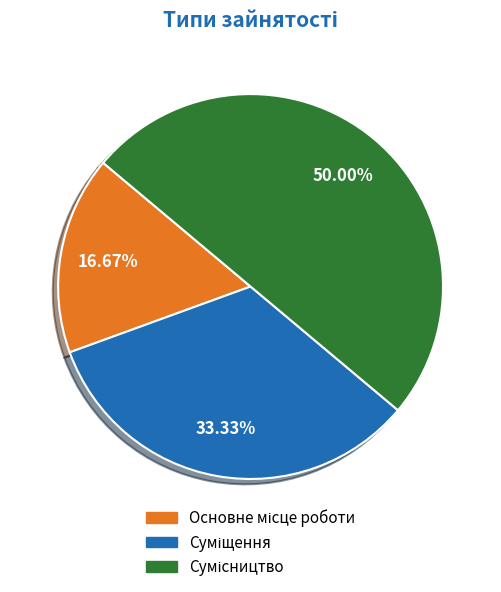

True or false: Суміщення accounts for 33% of the total.

True